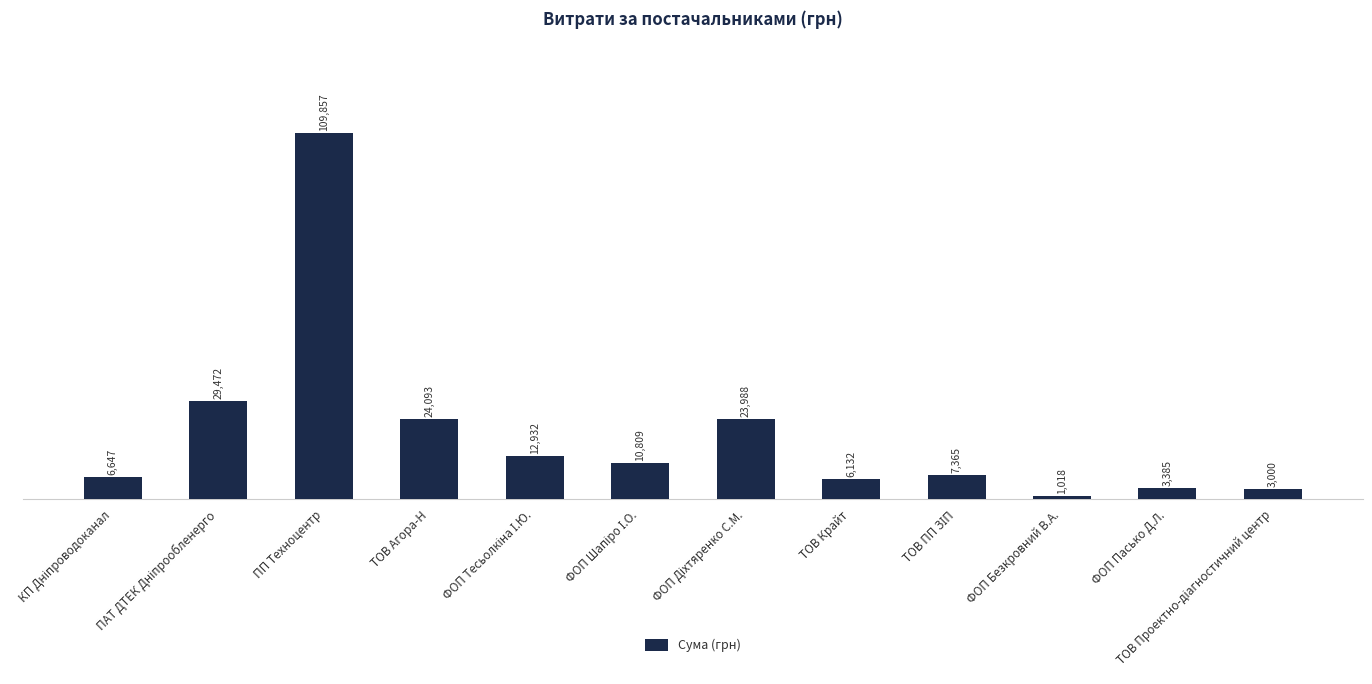

Which label corresponds to the largest value in the chart?

ПП Техноцентр